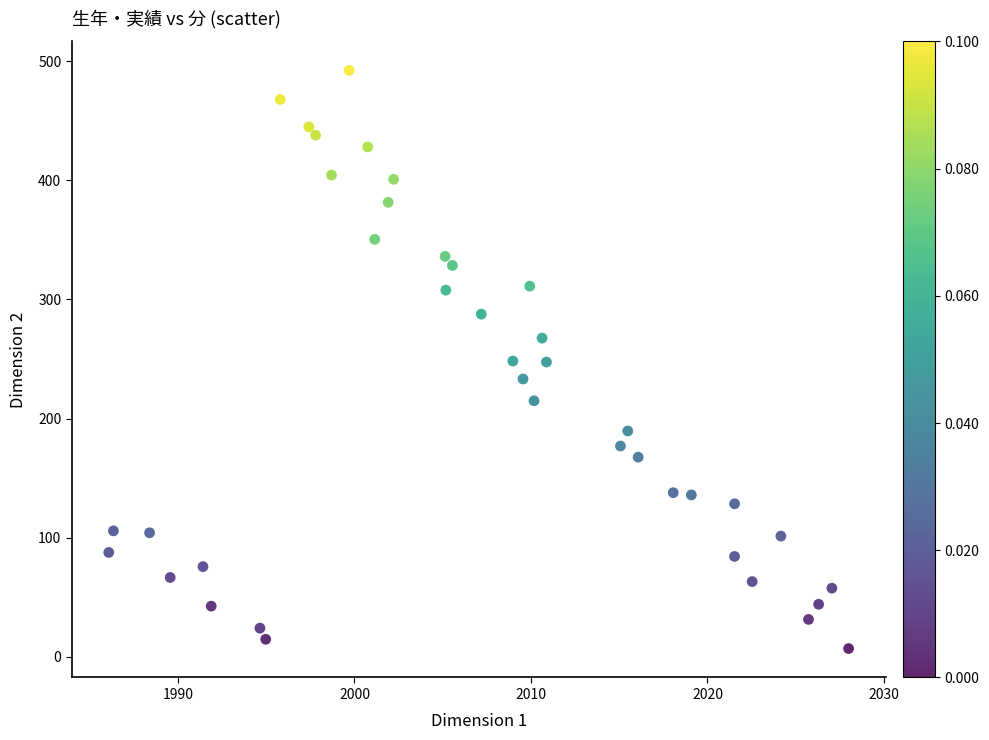

What is the range of Y values (max minus min)?

485.4